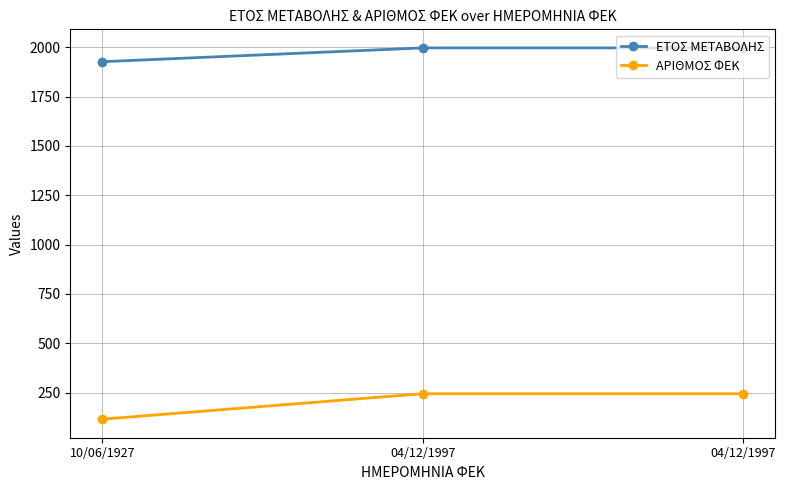

What is the highest value of the ΕΤΟΣ ΜΕΤΑΒΟΛΗΣ series?

1997